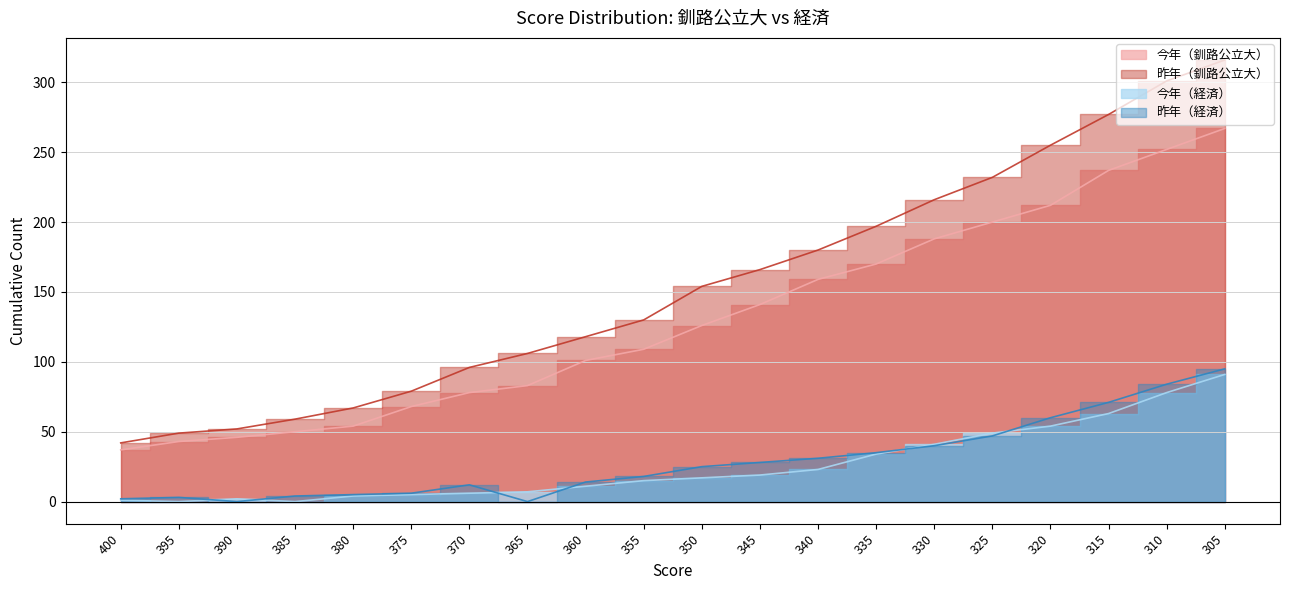

Reading left to right, extract all data points from this chart.

今年（釧路公立大）: 400=37	395=43	390=46	385=50	380=54	375=68	370=78	365=83	360=101	355=109	350=126	345=141	340=159	335=170	330=188	325=200	320=212	315=237	310=252	305=267
昨年（釧路公立大）: 400=42	395=49	390=52	385=59	380=67	375=79	370=96	365=106	360=118	355=130	350=154	345=166	340=180	335=197	330=216	325=232	320=255	315=277	310=301	305=316
今年（経済）: 400=1	395=0	390=2	385=0	380=4	375=5	370=6	365=7	360=11	355=15	350=17	345=19	340=23	335=34	330=41	325=49	320=54	315=63	310=78	305=91
昨年（経済）: 400=2	395=3	390=0	385=4	380=5	375=6	370=12	365=0	360=14	355=18	350=25	345=28	340=31	335=35	330=40	325=47	320=60	315=71	310=84	305=95